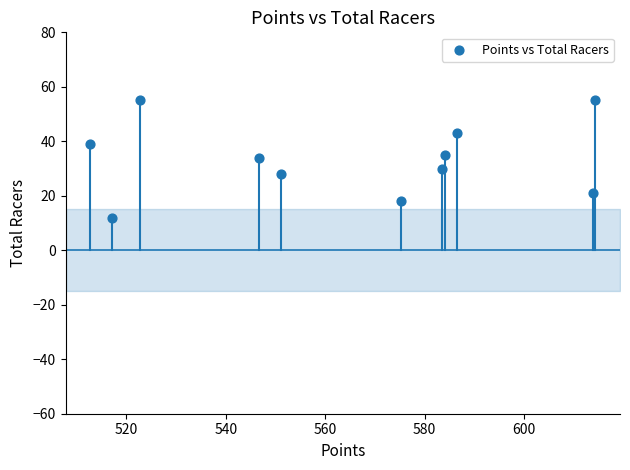

What is the range of Y values (max minus min)?

43